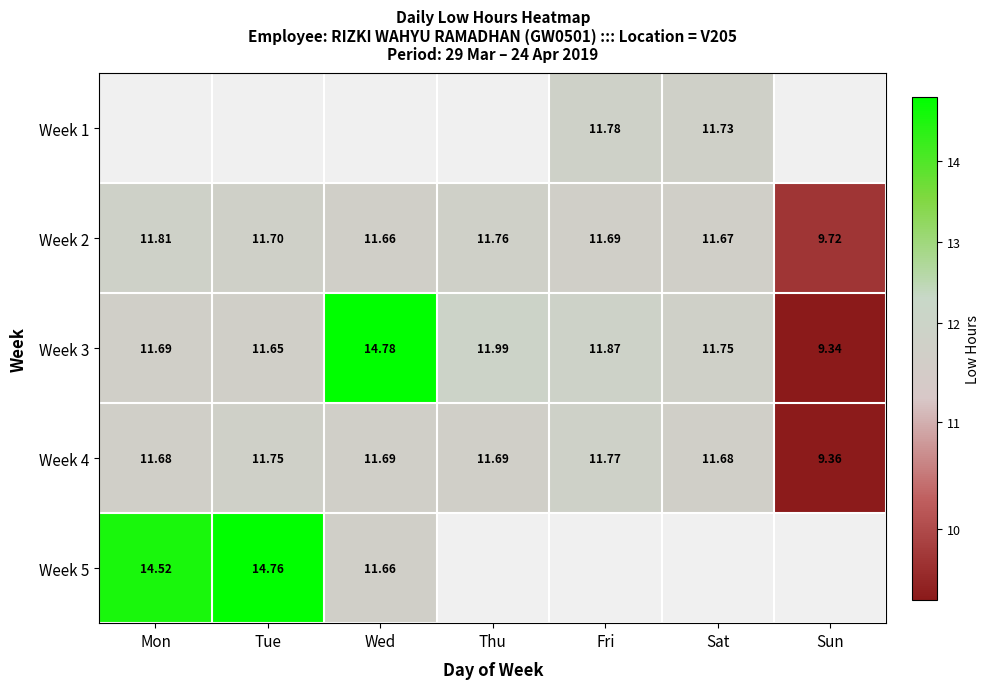

Is the value of Week 3 at Tue greater than the value of Week 4 at Sat?

No